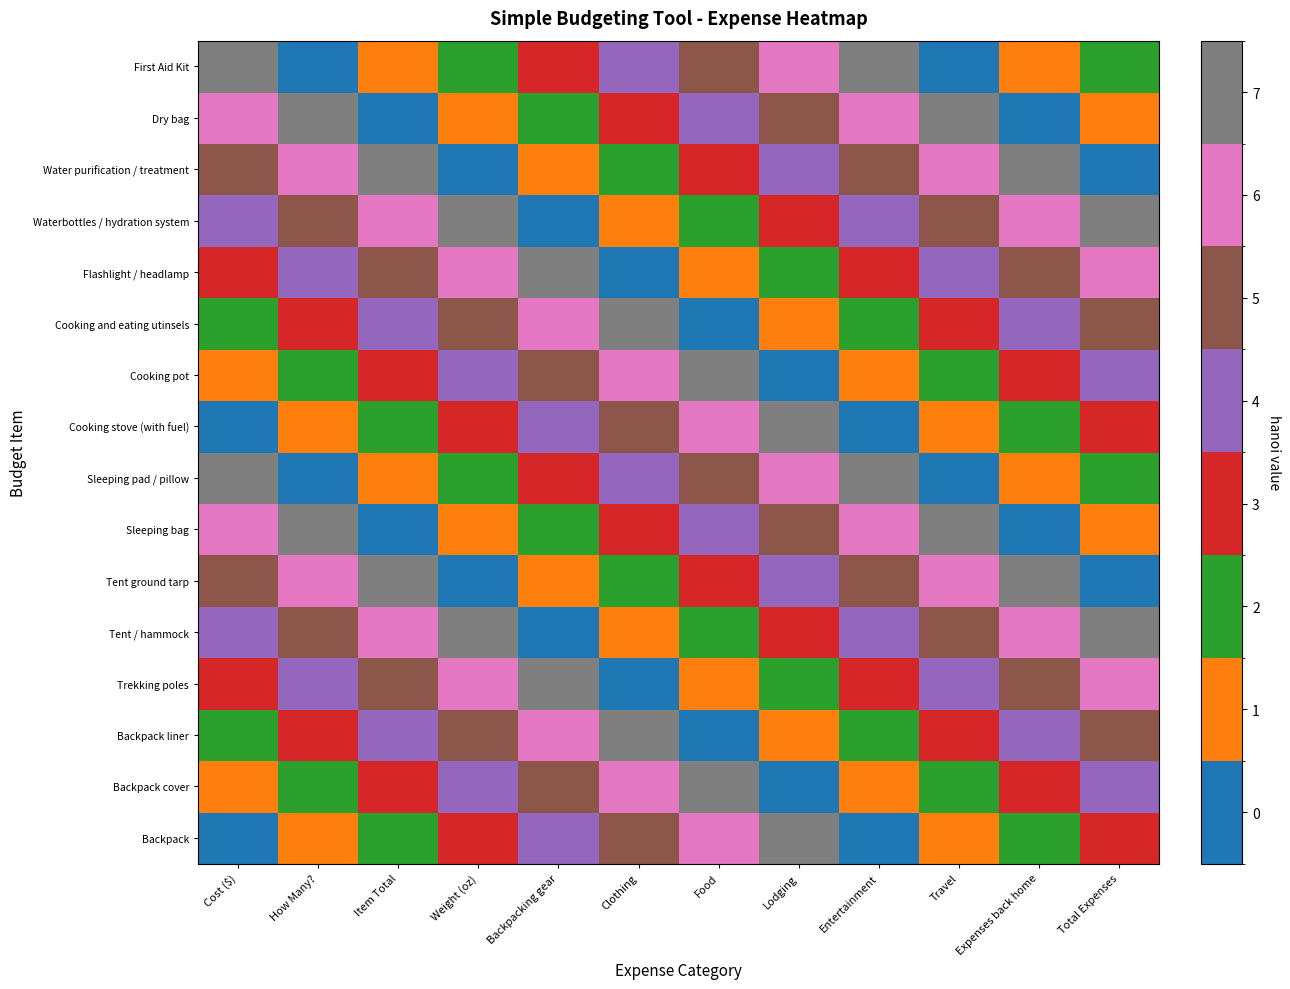

What is the difference between the highest and lowest values at Total Expenses?

7